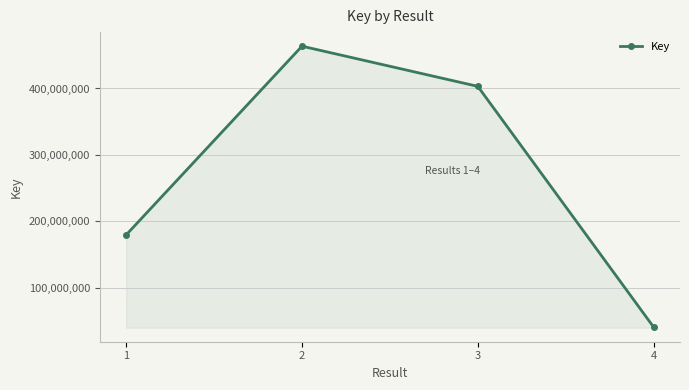

Reading right to left, extract all data points from this chart.

40319973	403201758	463753801	179332015